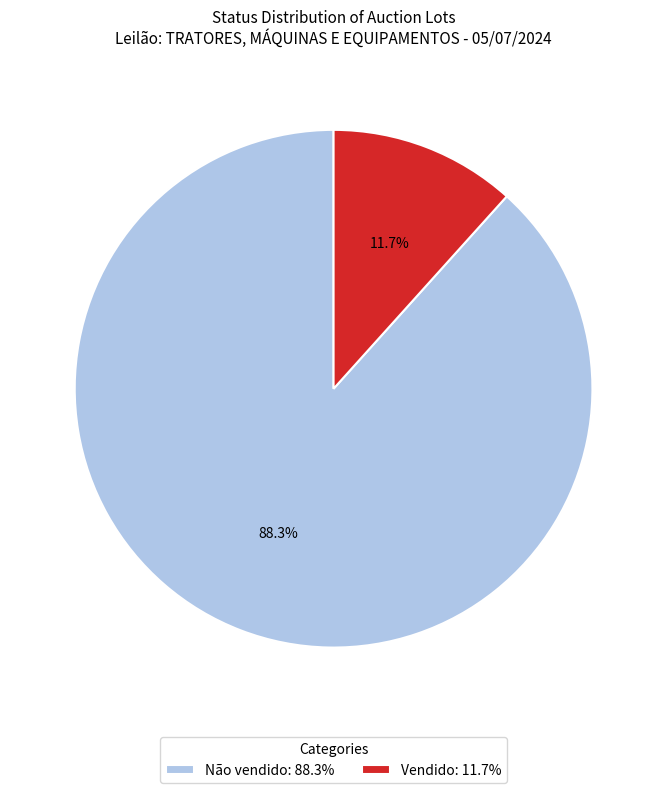

Which has a higher value, Vendido: 11.7% or Não vendido: 88.3%?

Não vendido: 88.3%